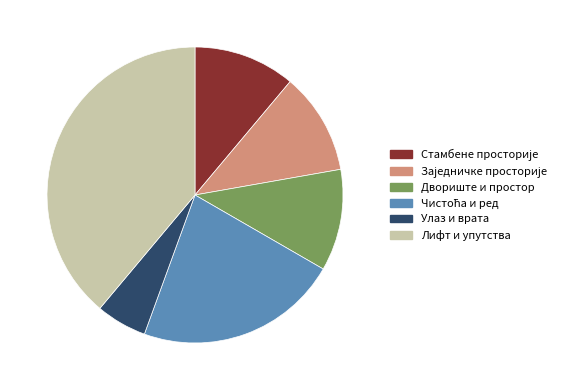

Which slice is the largest?

Лифт и упутства